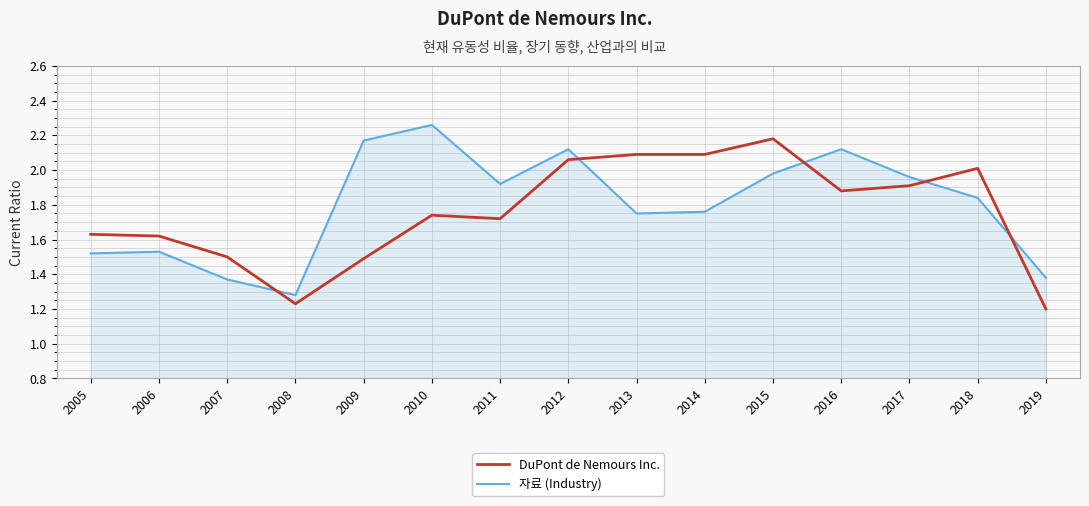

At which label is 자료 (Industry) closest to 1?

2008